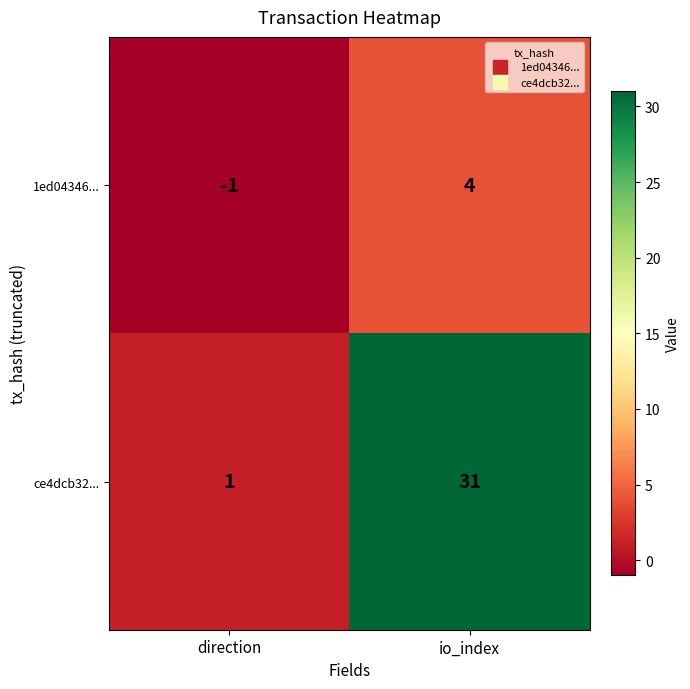

Rank the series by their maximum value, from lowest to highest.

1ed04346..., ce4dcb32...